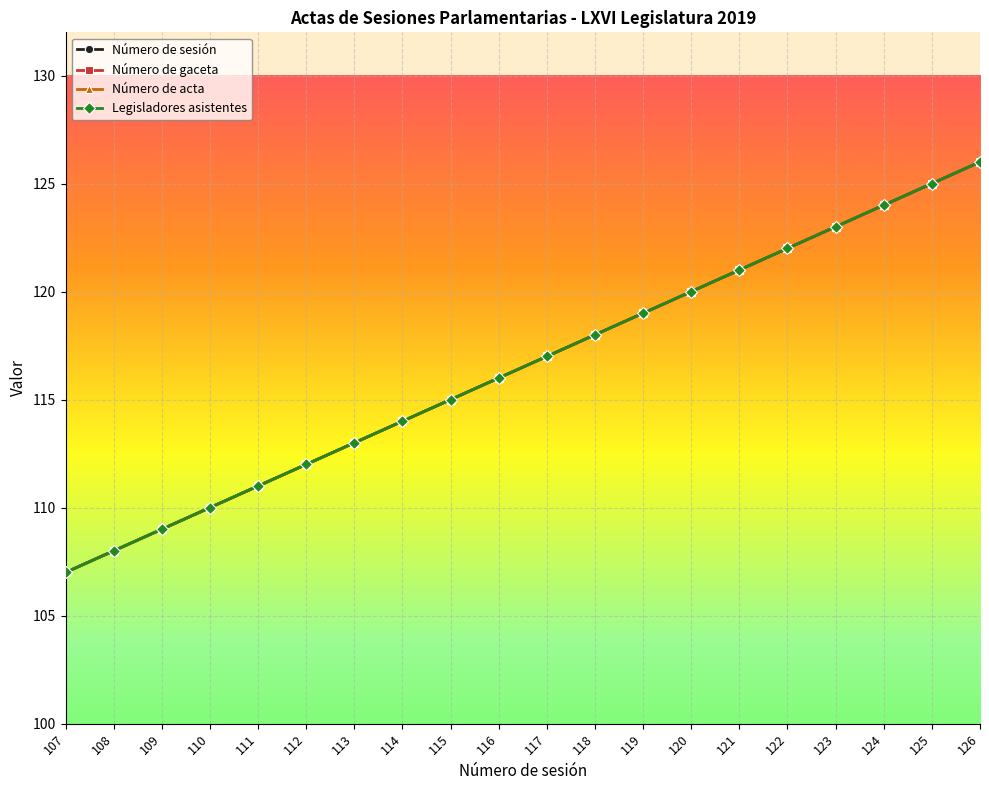

What is the minimum value for Número de acta?

107